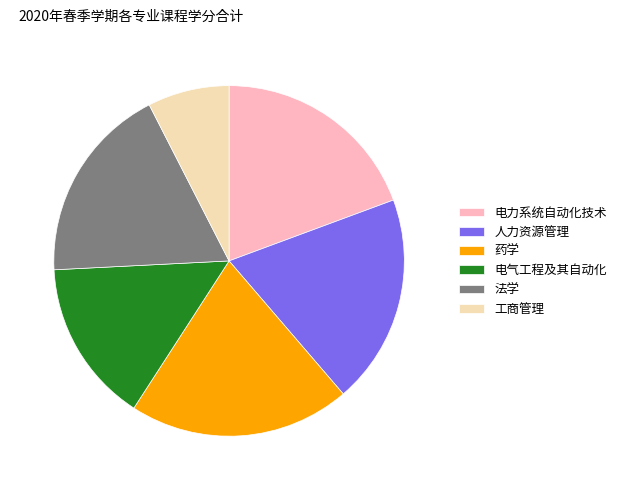

Is 工商管理 the majority of the pie?

No